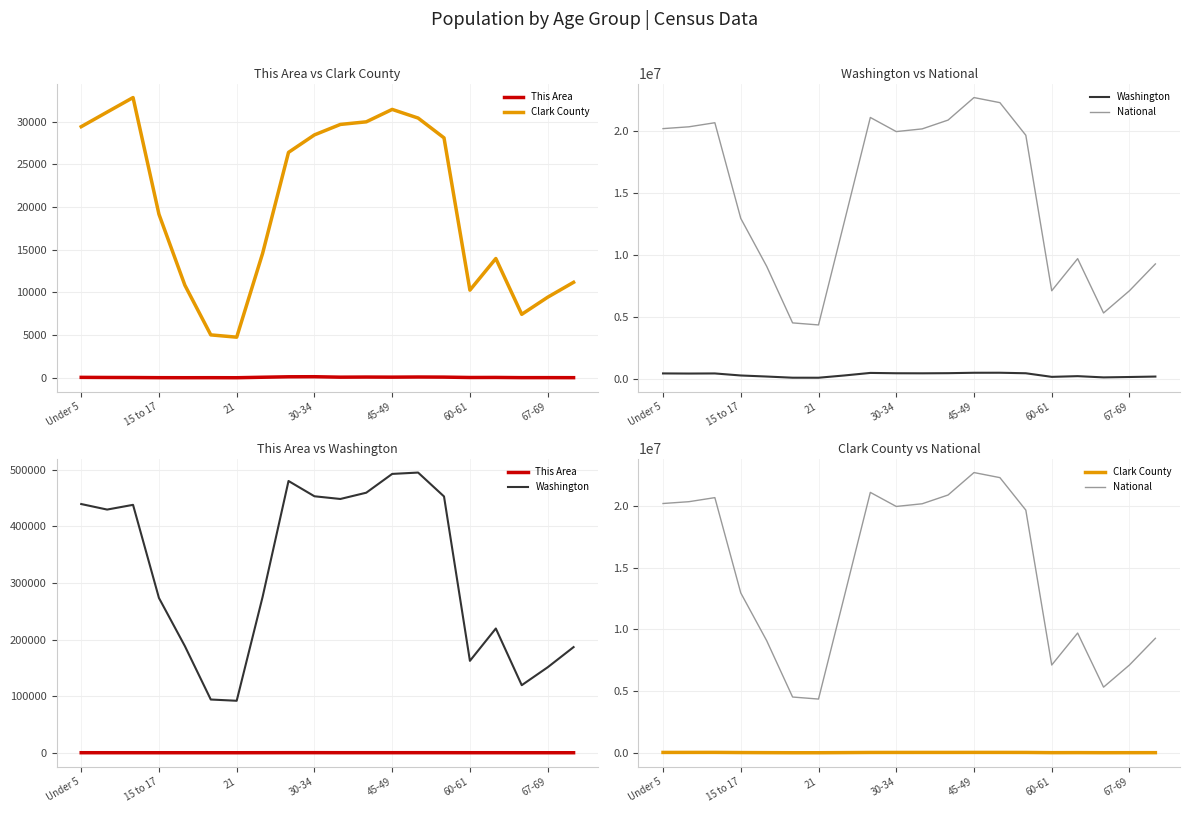

What is the value of the Clark County point at the 15th from the left?

28119